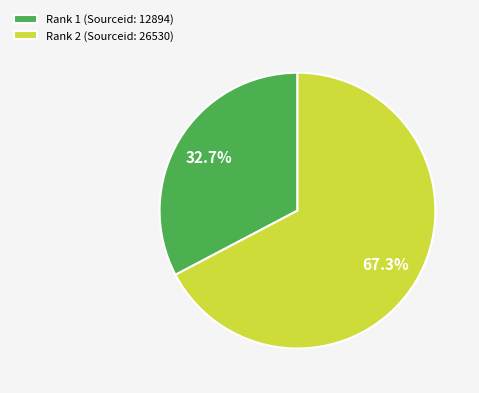

Which slice is the largest?

Rank 2 (Sourceid: 26530)